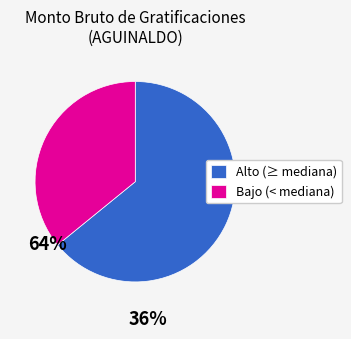

What is the ratio of the value at Alto (≥ mediana) to the value at Bajo (< mediana)?

1.8